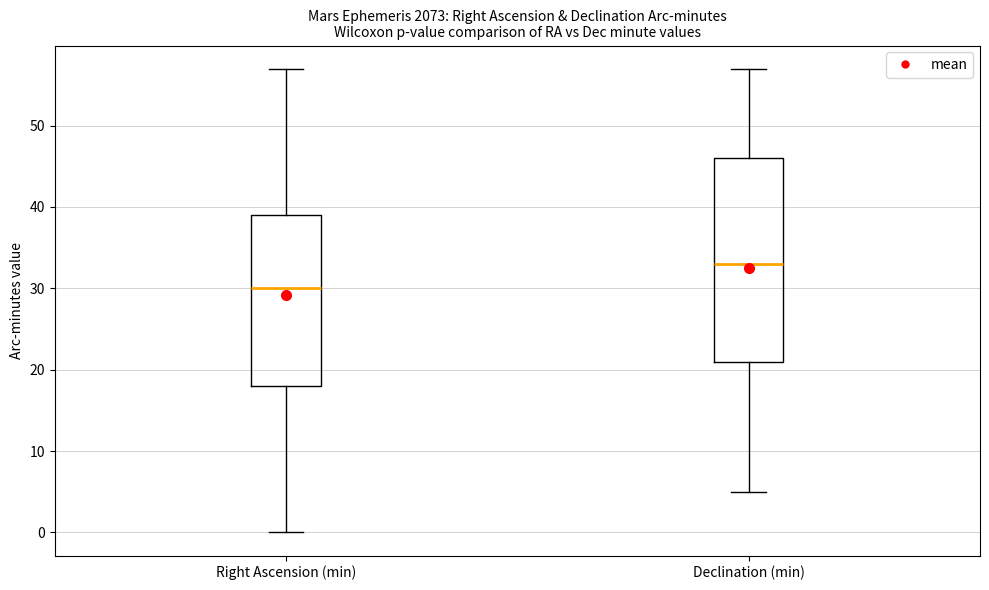

Where is the lower edge of the box for Declination (min) on the y-axis? The values are not printed on the chart, so give them approximately, as read against the axis.

21